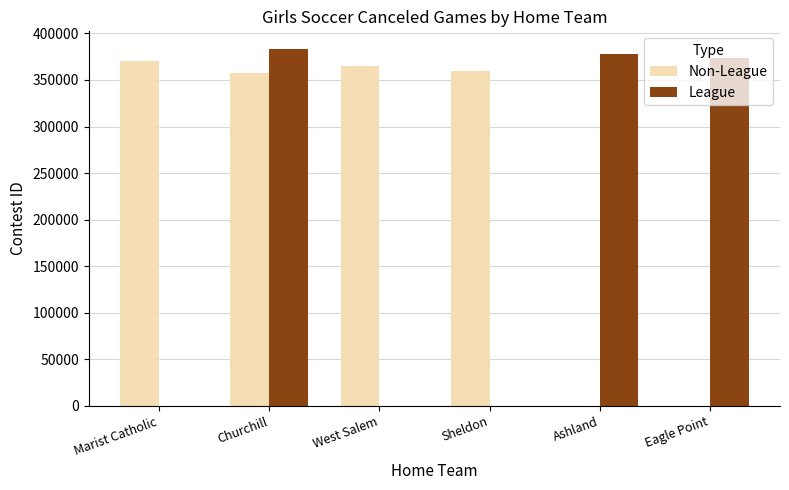

At which label does Non-League reach its peak?

Marist Catholic